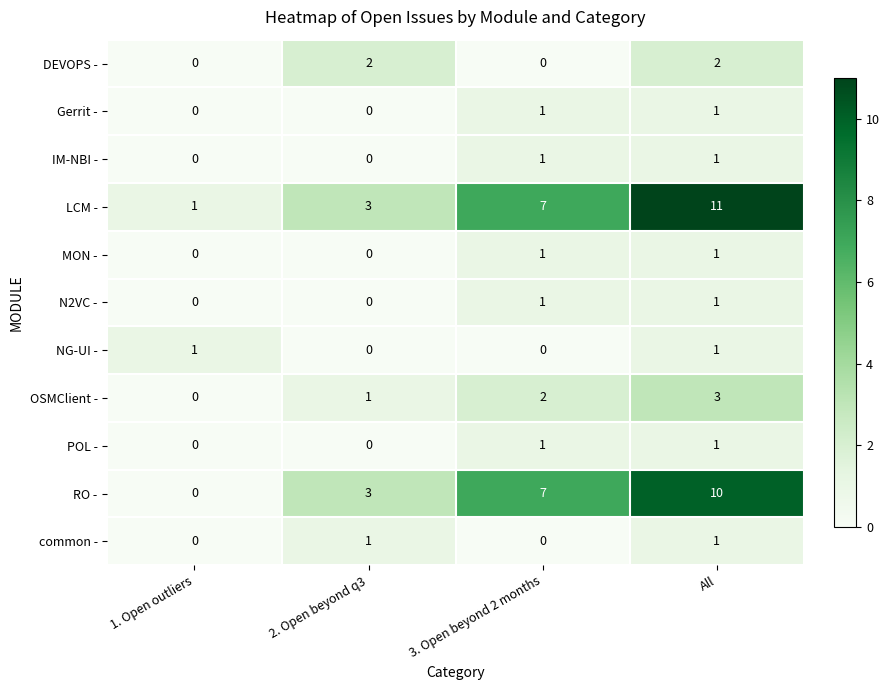

Which series has the largest total across all categories?

LCM -